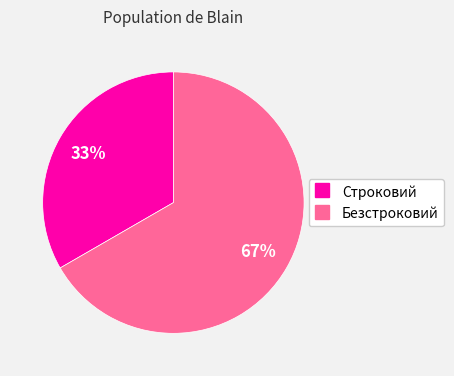

Count the number of slices in the pie.

2